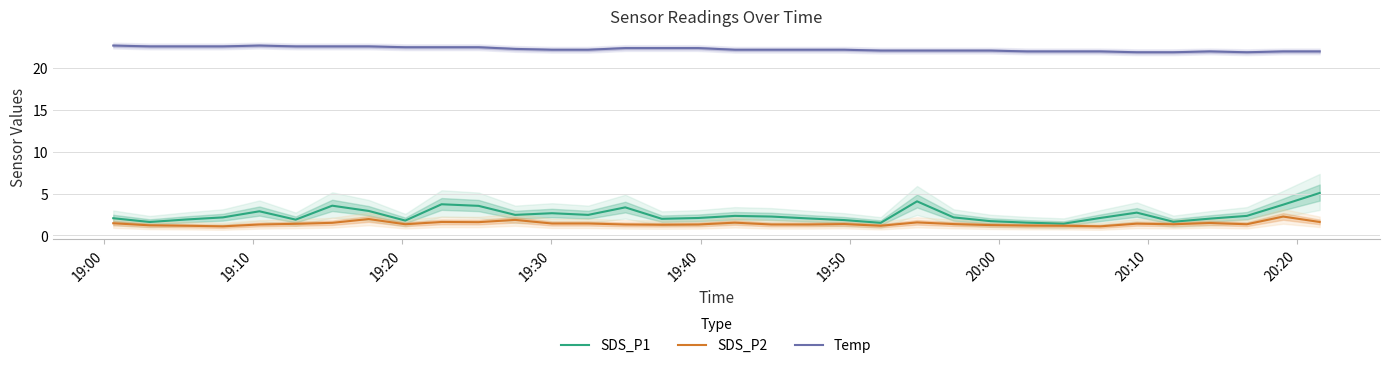

True or false: Temp and SDS_P1 cross at least once.

False